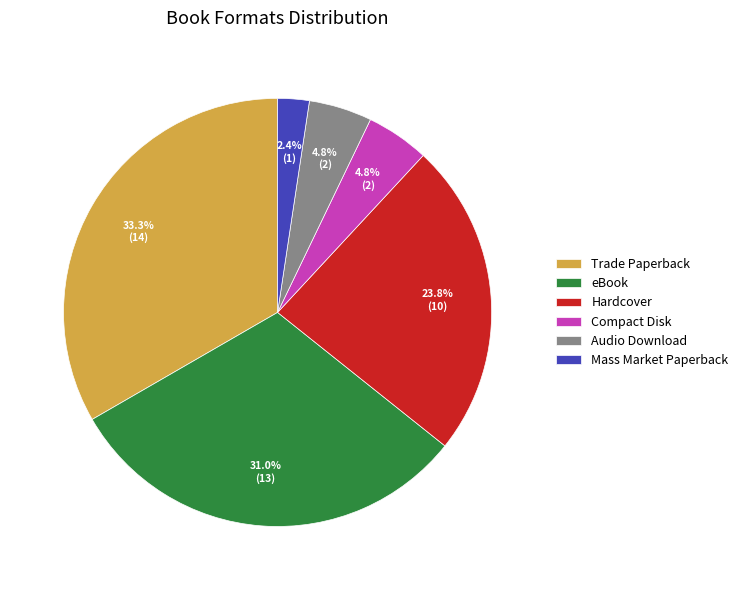

To the nearest percent, what percentage of the pie is Mass Market Paperback?

2%